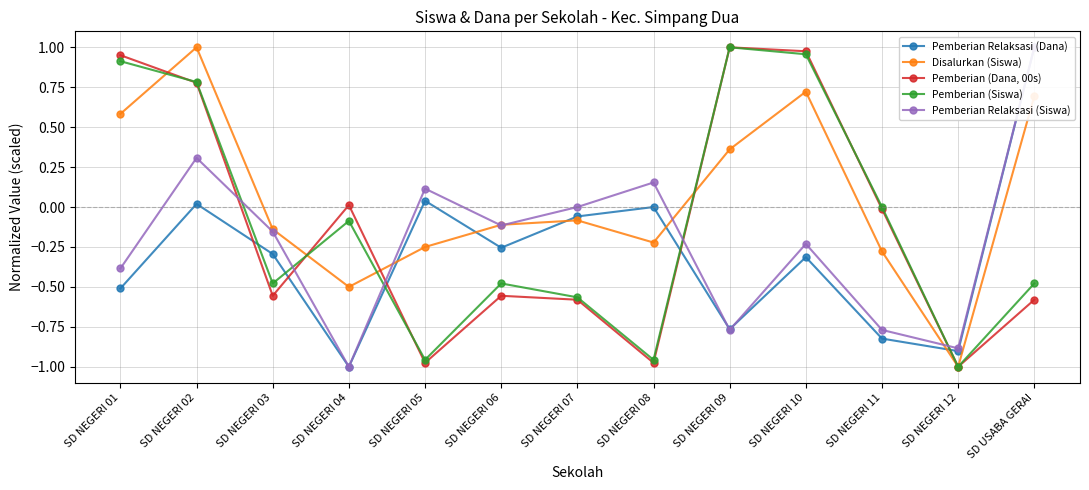

Count the number of categories in the chart.

13